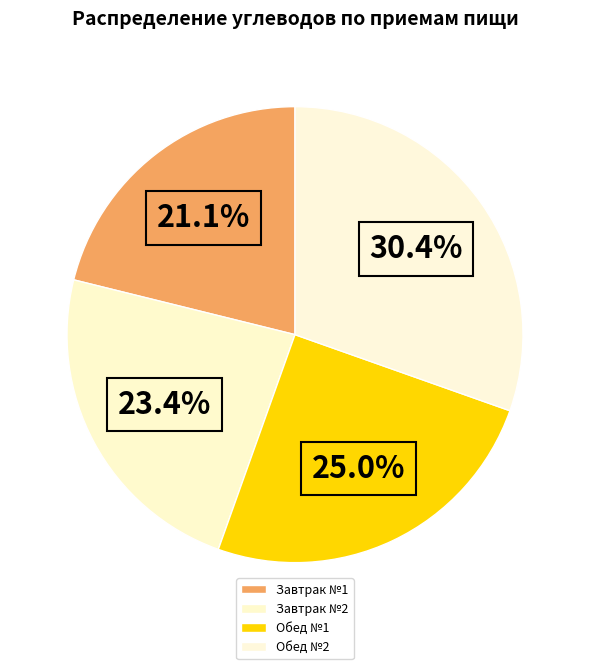

How many segments does this pie chart have?

4